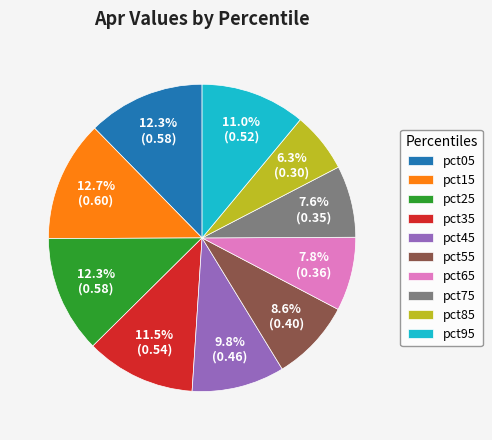

Which category has the smallest portion of the pie?

pct85